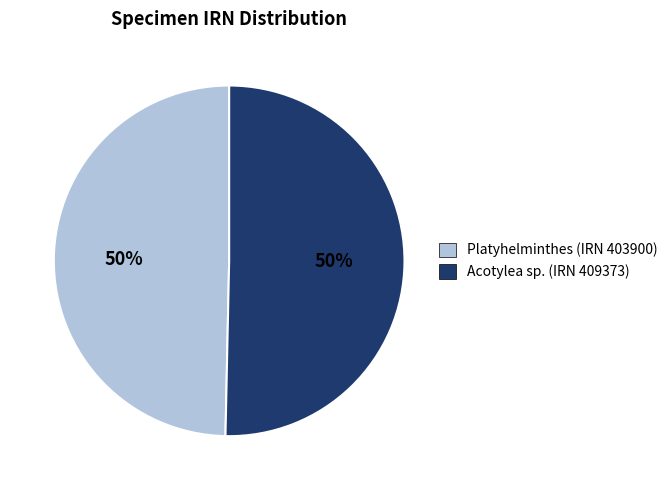

Combined, do Platyhelminthes (IRN 403900) and Acotylea sp. (IRN 409373) account for over 50%?

Yes